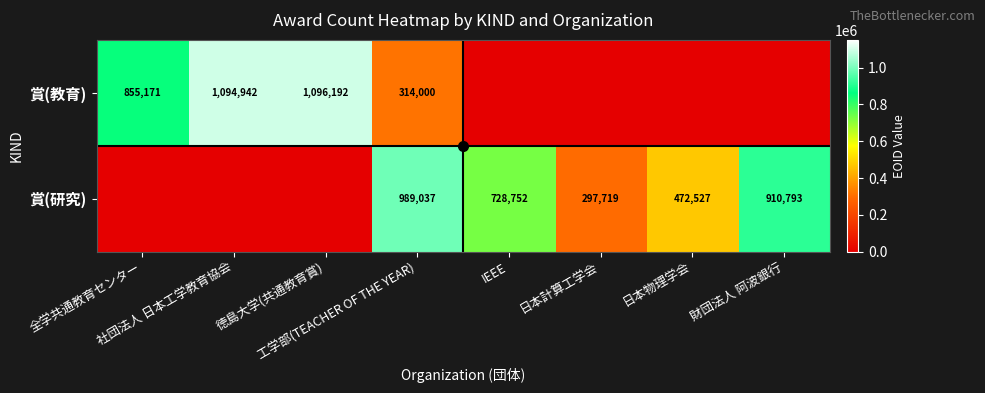

At how many categories does at least one series exceed 441061?

7